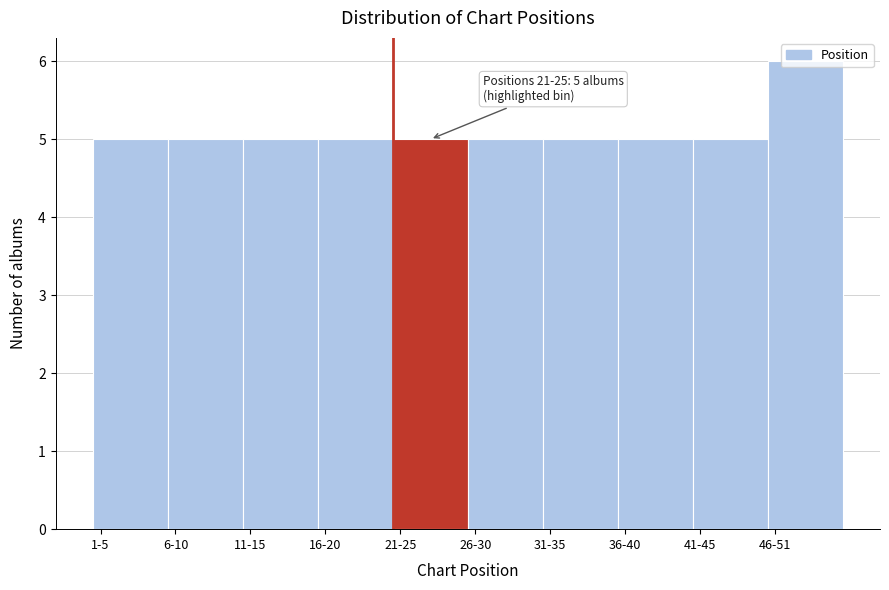

What is the ratio of the value at 21-25 to the value at 16-20?

1.0